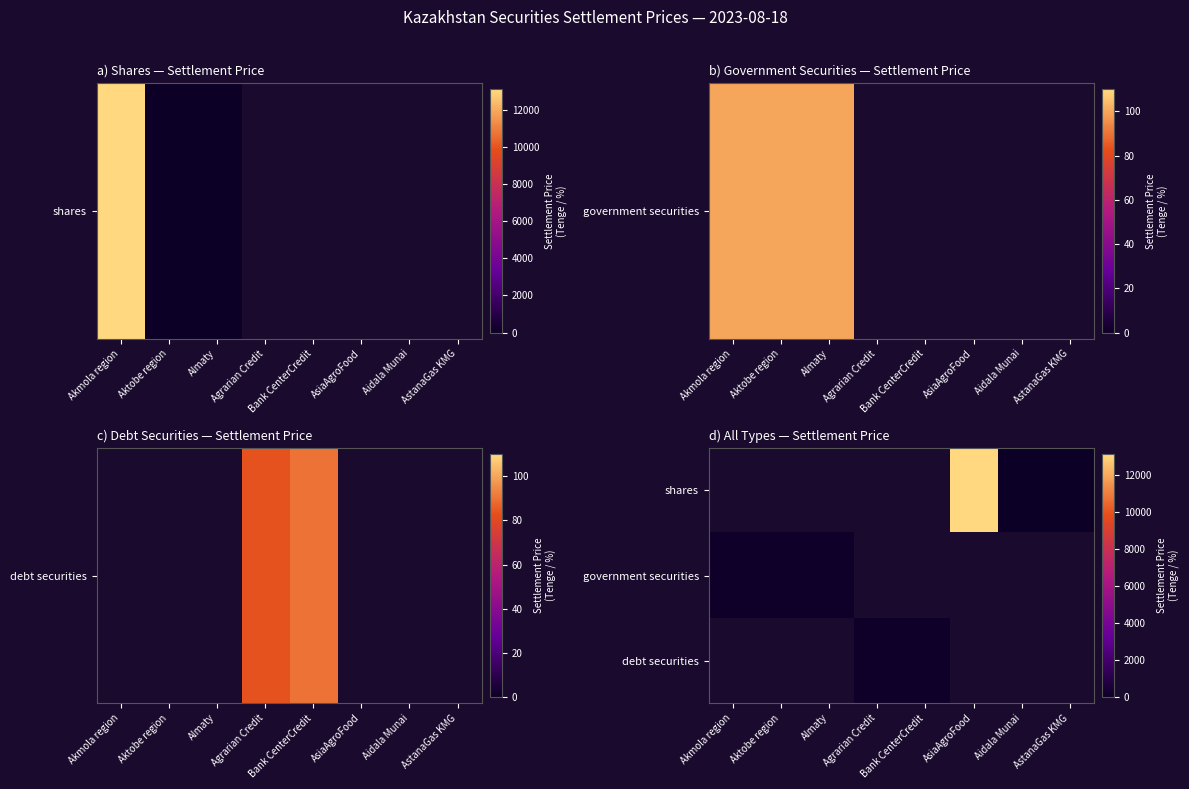

List the series in order of their overall mean, highest first.

shares, government securities, debt securities